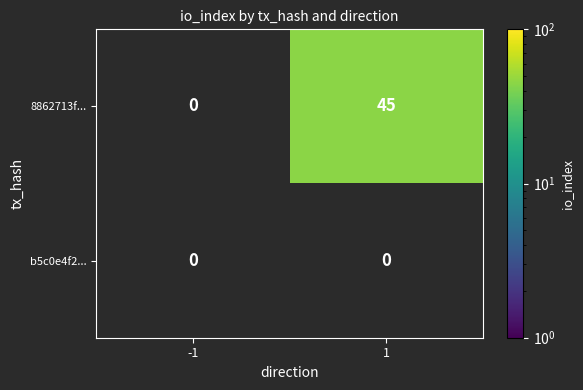

The value of 8862713f... at 1 is 78. True or false?

False